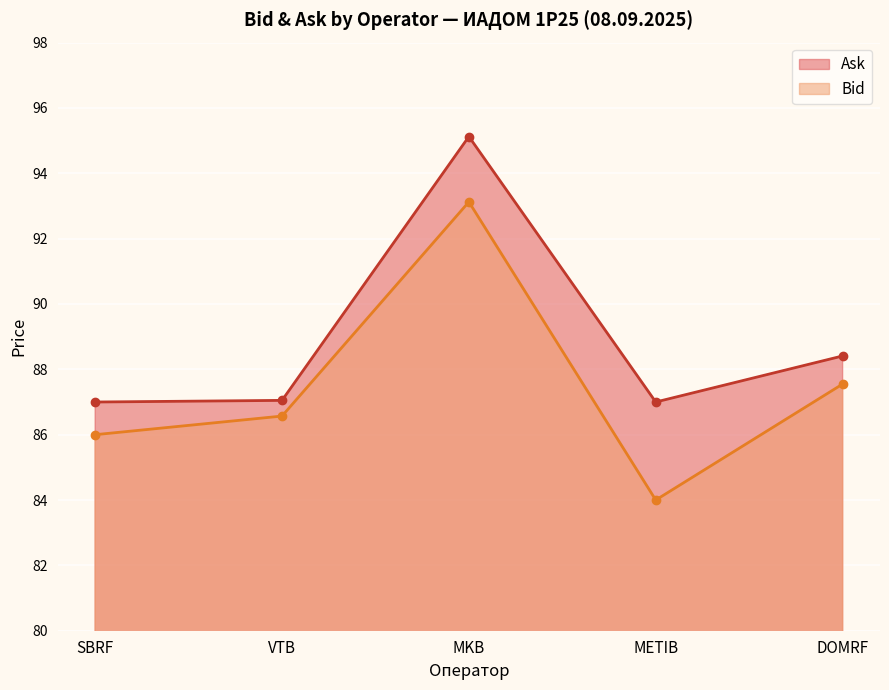

True or false: Ask and Bid cross at least once.

False